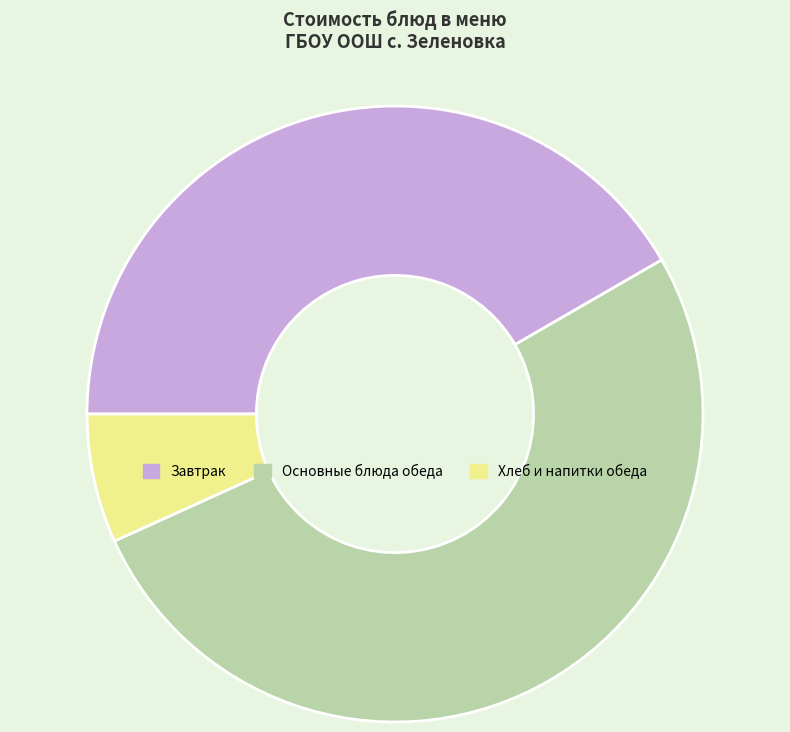

Is there any slice that represents more than half of the pie?

Yes